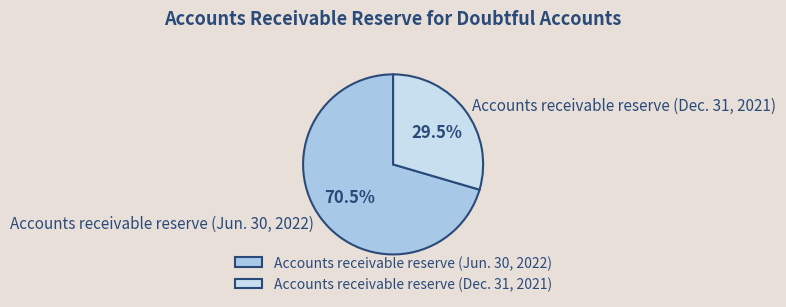

Does any single category account for the majority?

Yes